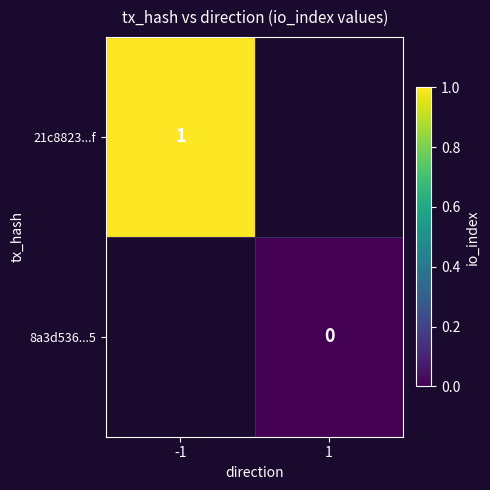

Is it true that 21c8823...f equals 1 at -1?

True